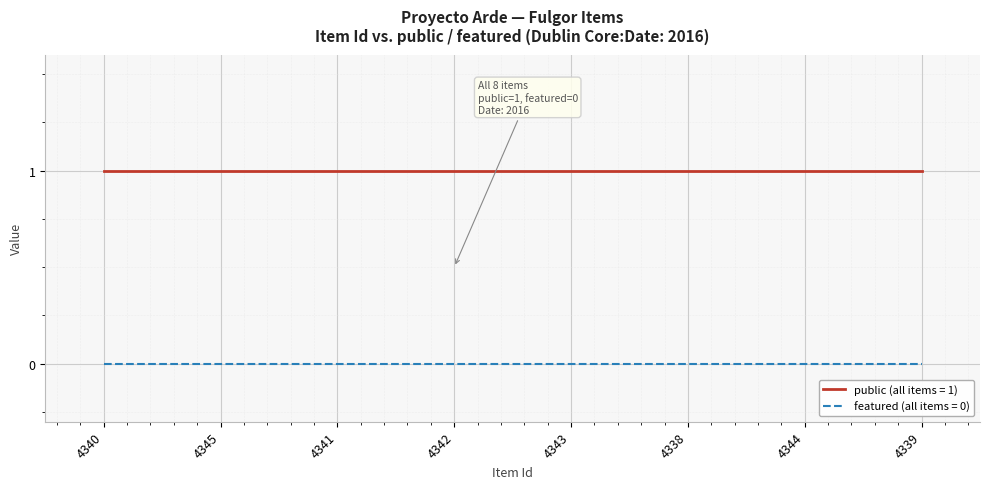

What position from the right is 4345?

7